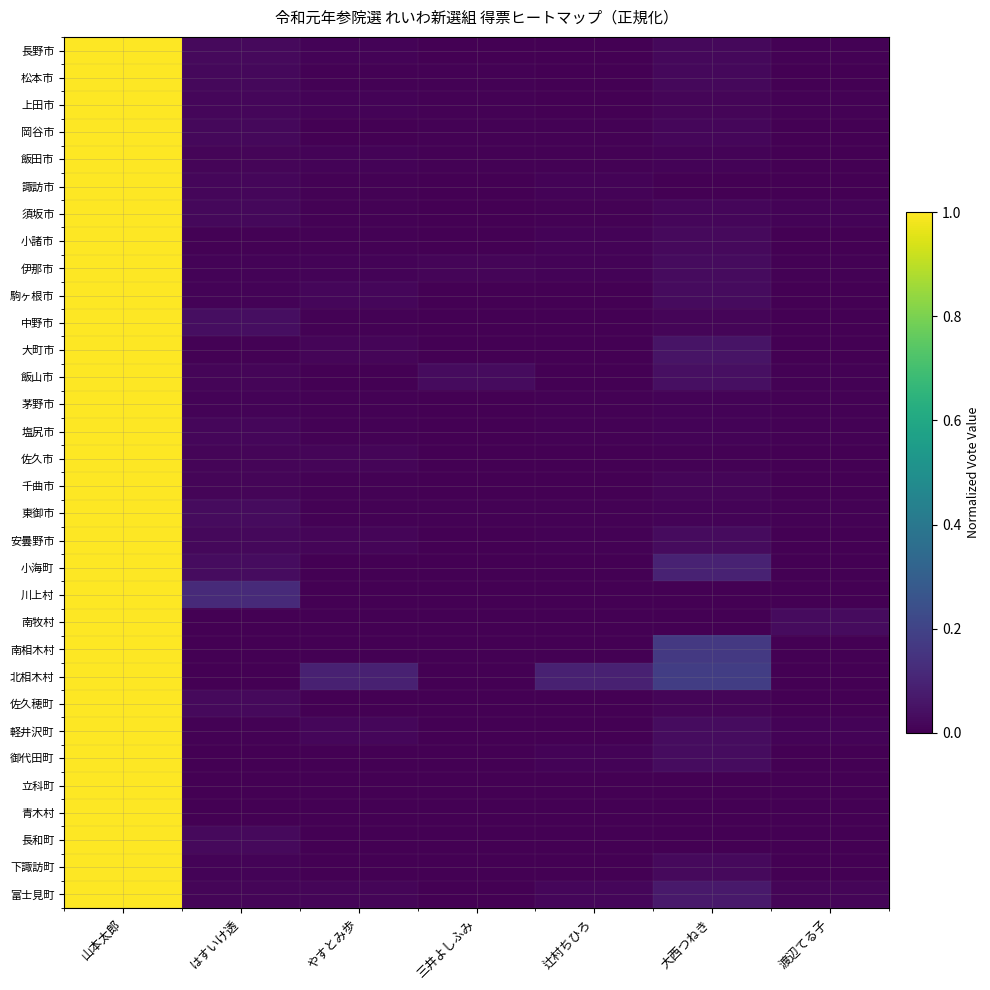

Which label corresponds to the largest value in the chart?

山本太郎